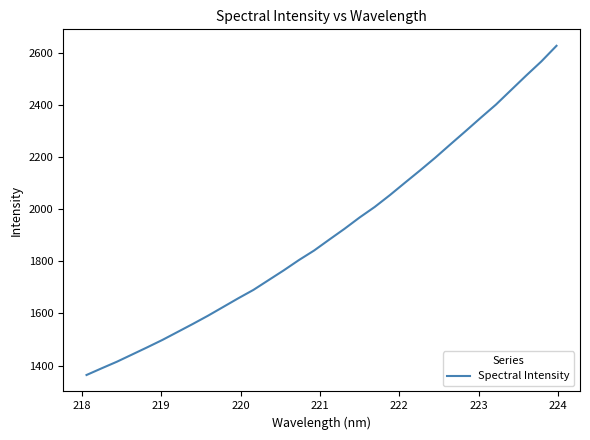

What is the sum of all values?

61103.9